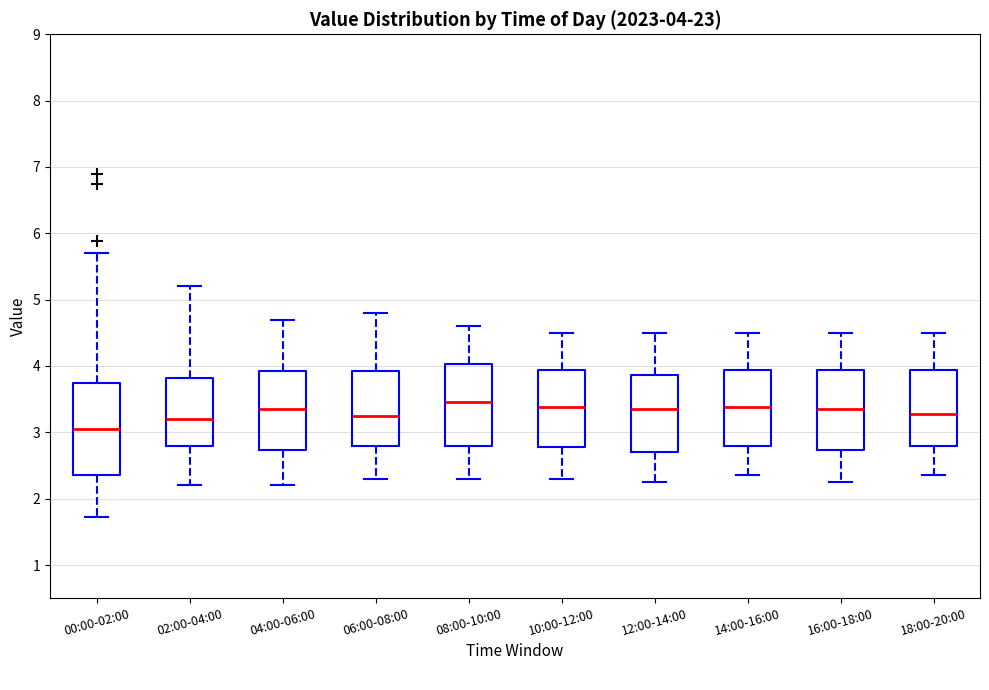

Which box is the tallest, from its lower edge to its upper edge?

00:00-02:00